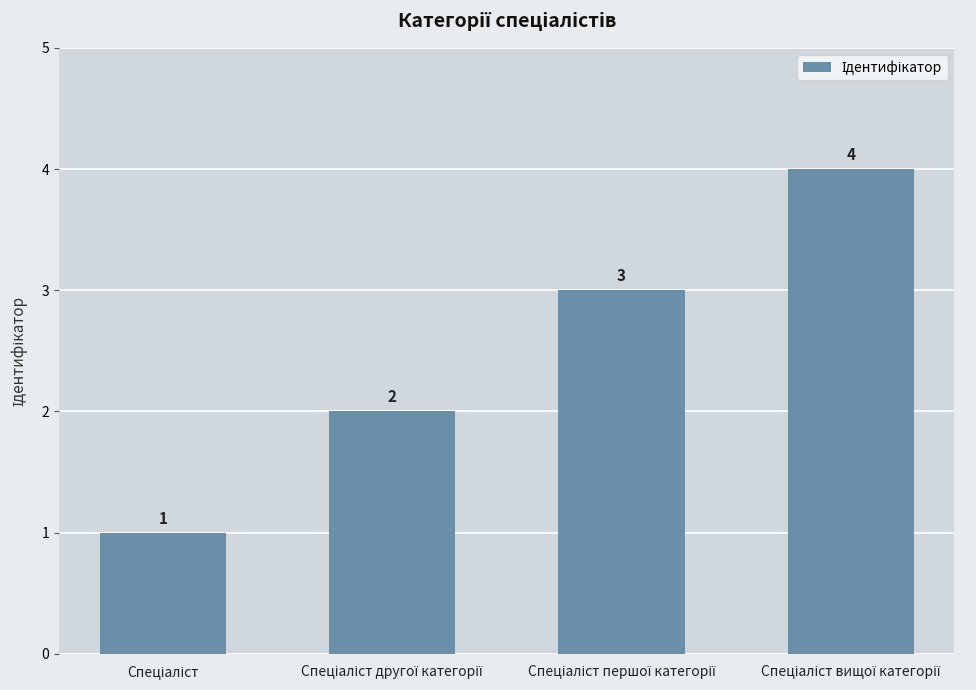

What is the value of the 1st bar from the left?

1